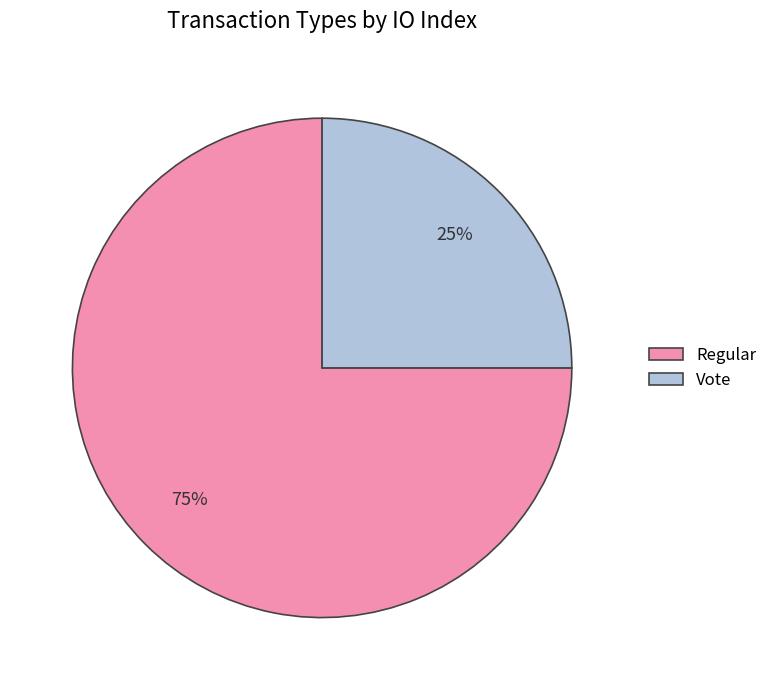

Rank the categories by value from lowest to highest.

Vote, Regular